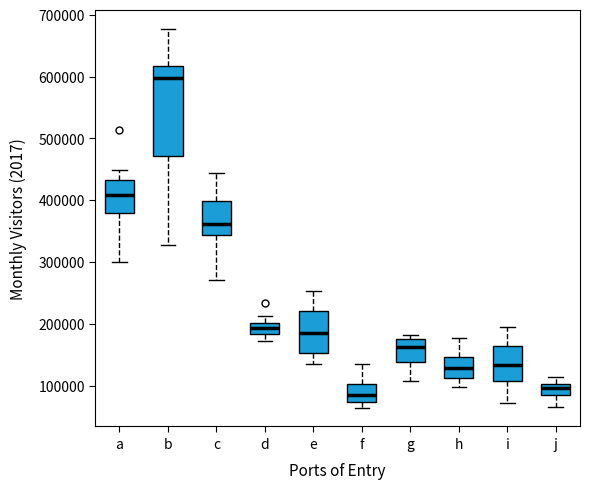

Reading left to right, read every box against the y-axis: the position of its median line, the range the box covers, and the ends of its whiskers. The values are not printed on the chart, so give them approximately, as read against the axis.

a: median 410000, box 380000 to 430000, whiskers 300000 to 450000
b: median 600000, box 470000 to 620000, whiskers 330000 to 680000
c: median 360000, box 340000 to 400000, whiskers 270000 to 440000
d: median 190000, box 180000 to 200000, whiskers 170000 to 210000
e: median 180000, box 150000 to 220000, whiskers 130000 to 250000
f: median 90000, box 70000 to 100000, whiskers 60000 to 130000
g: median 160000, box 140000 to 180000, whiskers 110000 to 180000 (just above the box's upper edge)
h: median 130000, box 110000 to 150000, whiskers 100000 to 180000
i: median 130000, box 110000 to 160000, whiskers 70000 to 190000
j: median 100000 (inside the box), box 80000 to 100000, whiskers 70000 to 110000